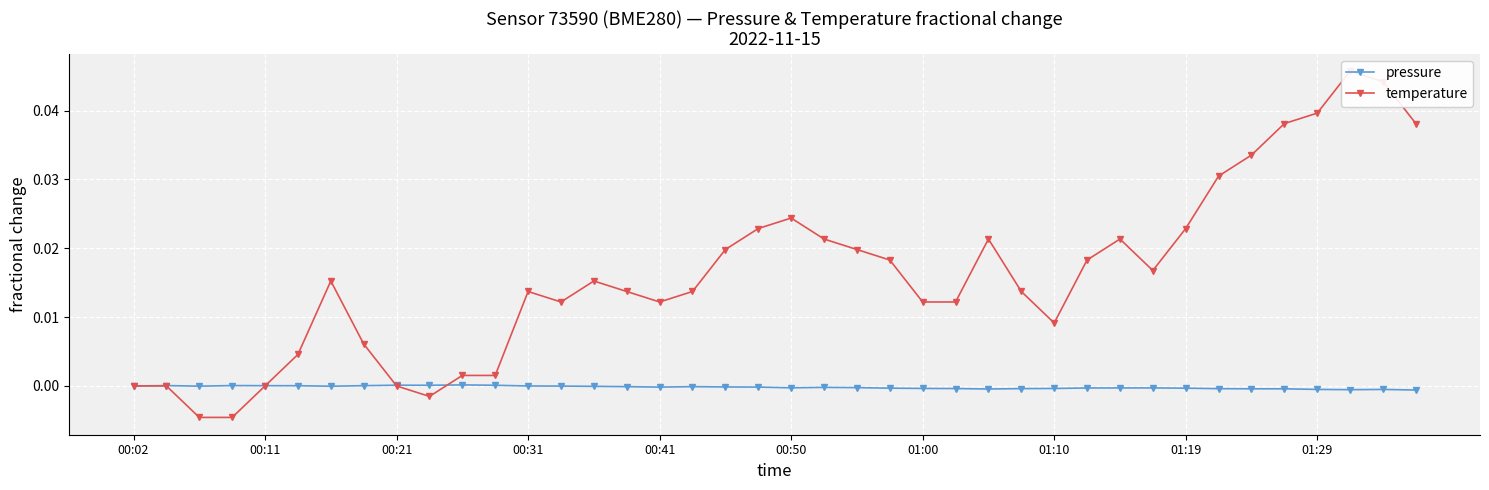

Which has a higher value, 37 or 10?

10